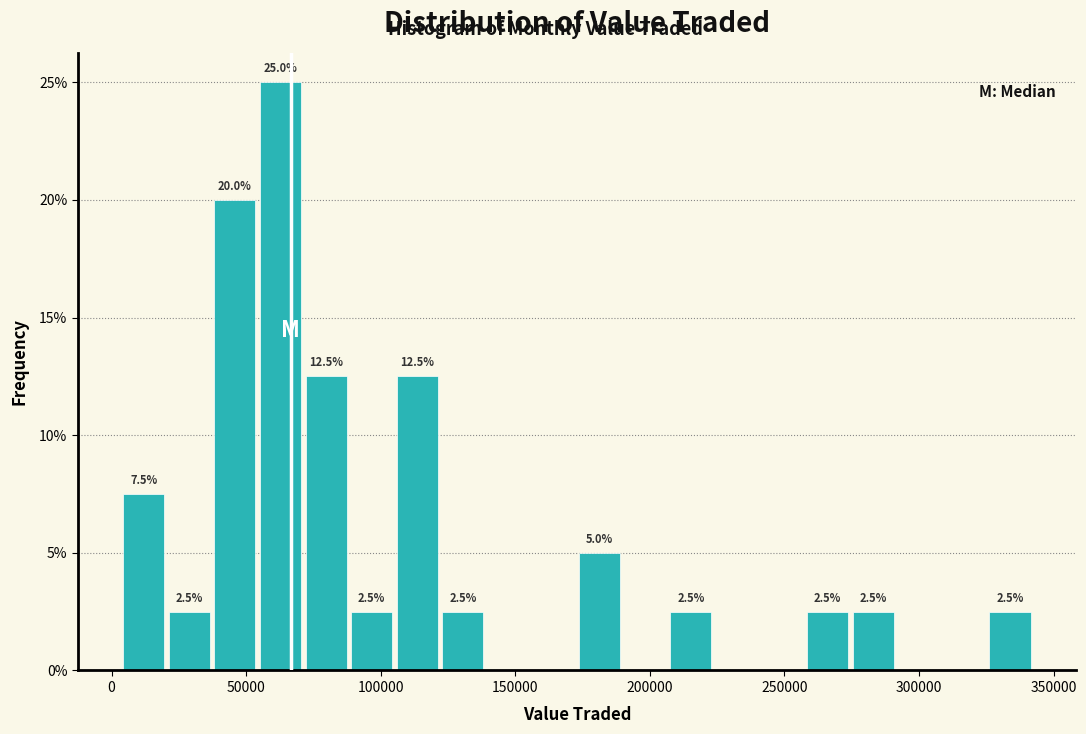

Around what value on the x-axis is the tallest bar? Give the approximate position of its centre, as read against the axis.

65000